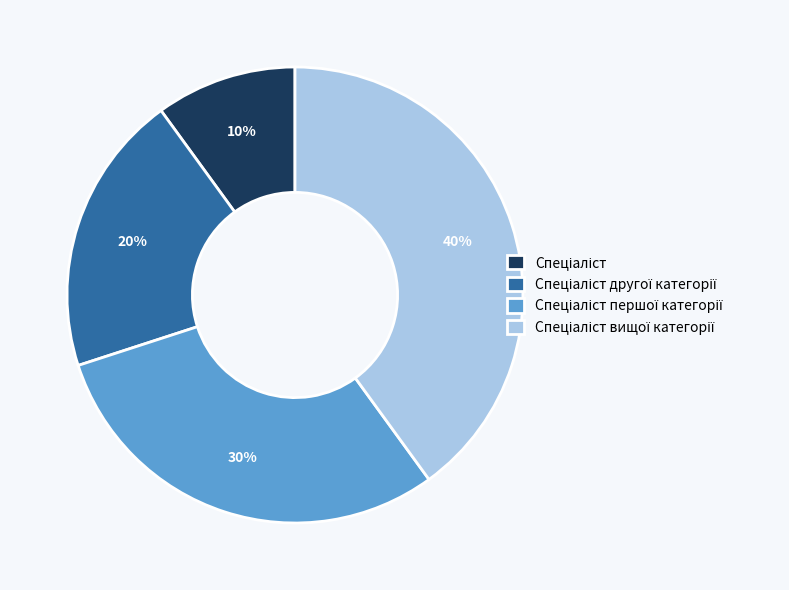

Is there a majority slice in this chart?

No